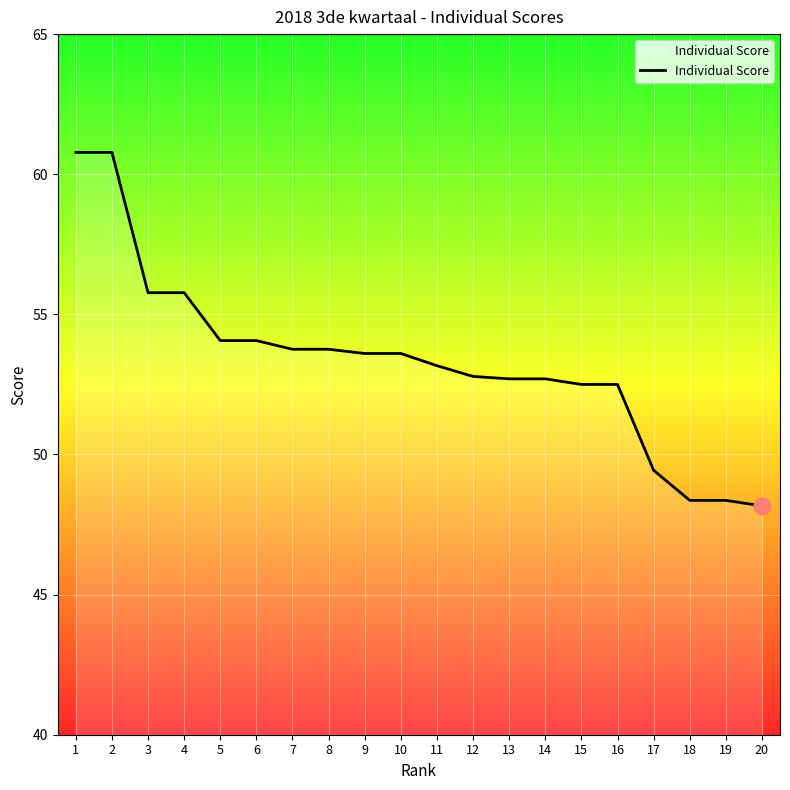

Is this an area chart (filled region under the line)?

No